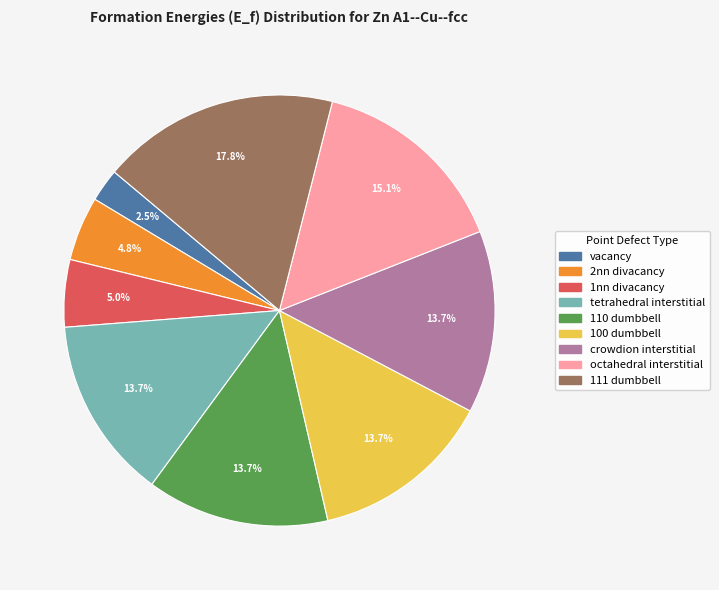

Does 1nn divacancy represent more than half of the total?

No